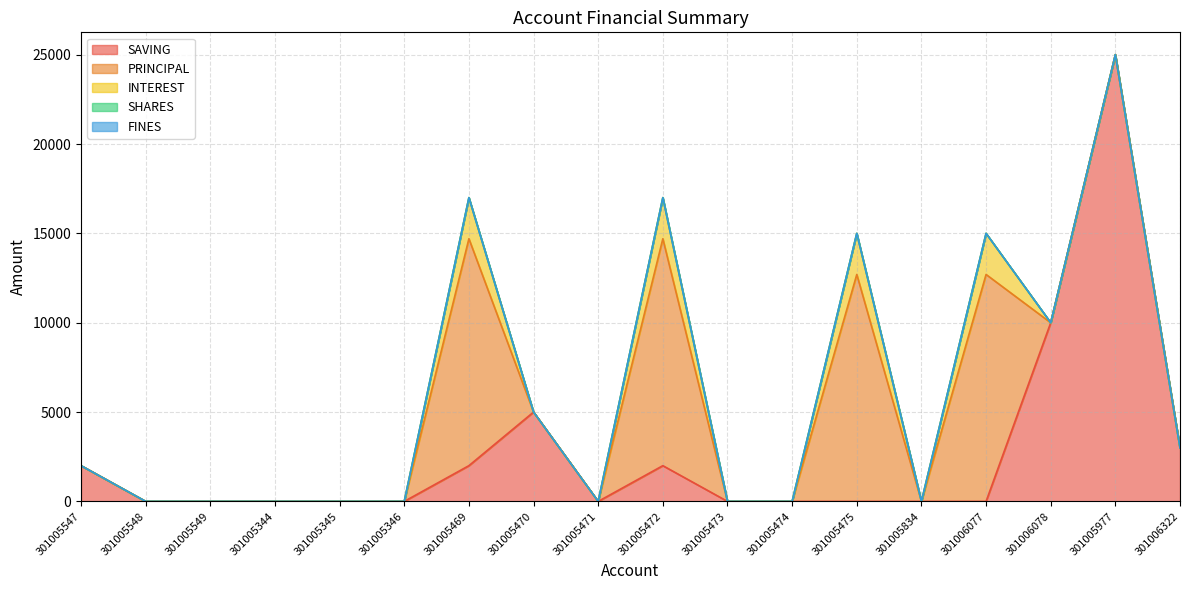

Which category has the lowest value across all series?

301005548